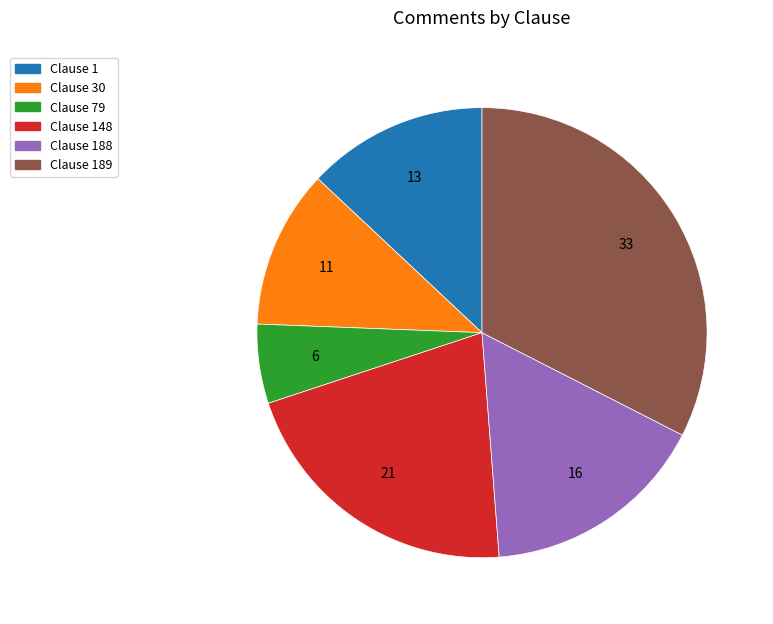

How many slices are in this pie chart?

6